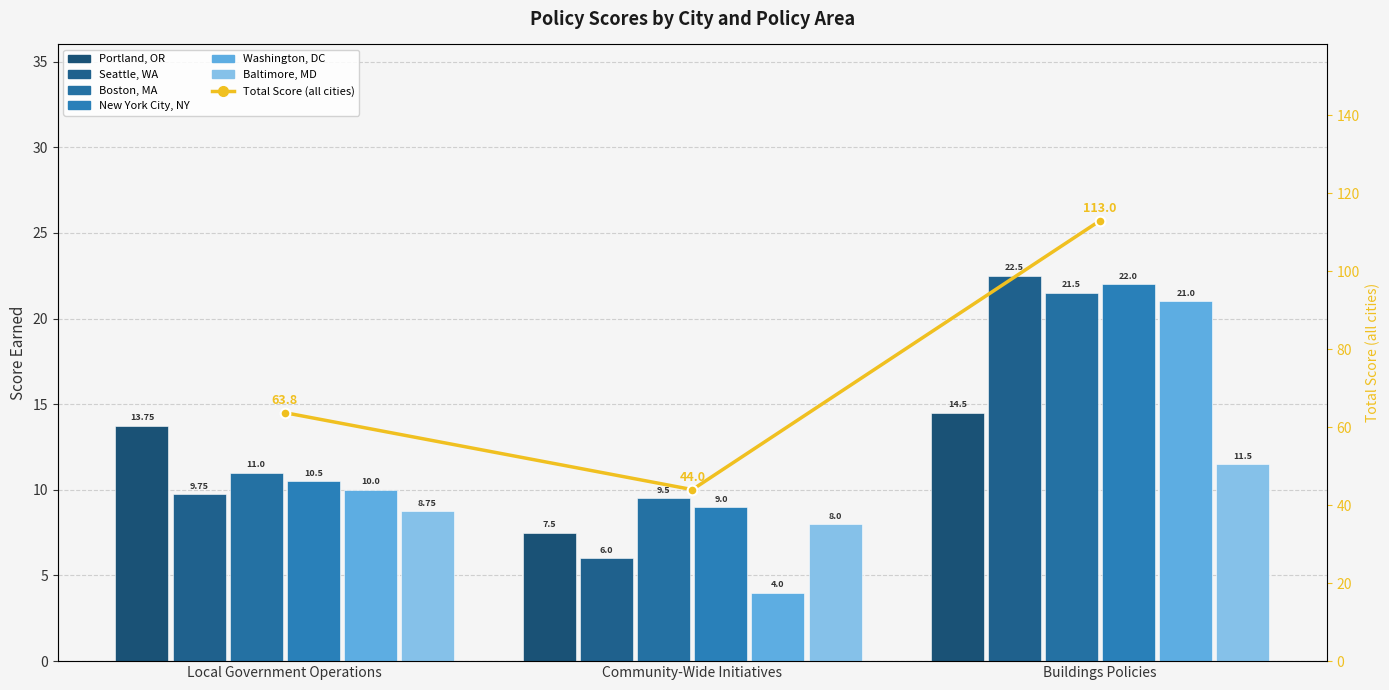

Is it true that Seattle, WA equals 9.8 at Local Government Operations?

True